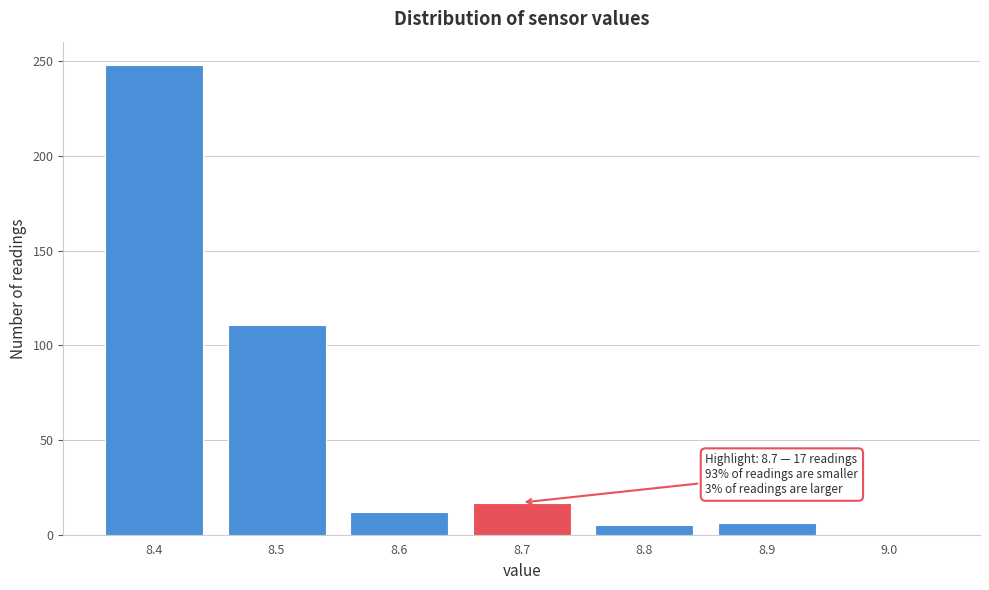

Over which range of the x-axis is the bar tallest?

8.35 to 8.45